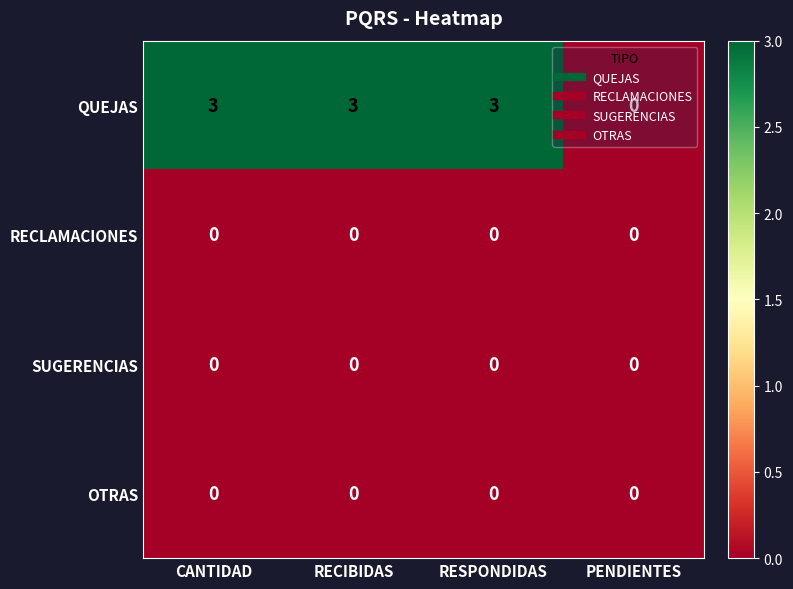

What is the maximum value shown in the chart?

3